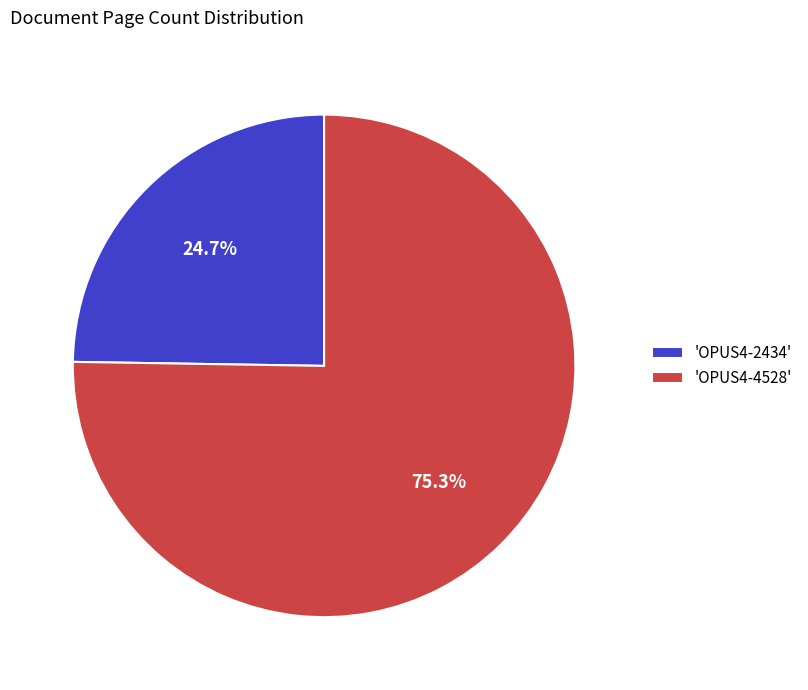

How many segments does this pie chart have?

2